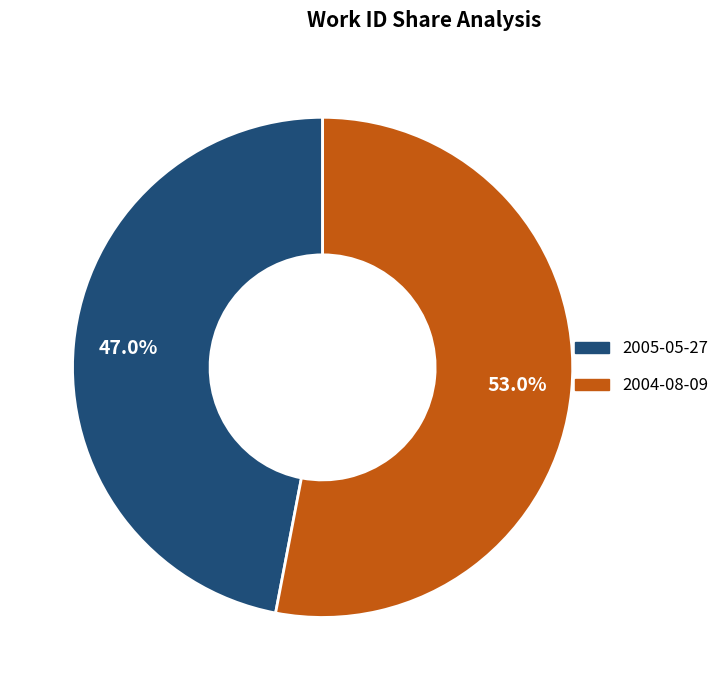

What is the majority slice?

2004-08-09